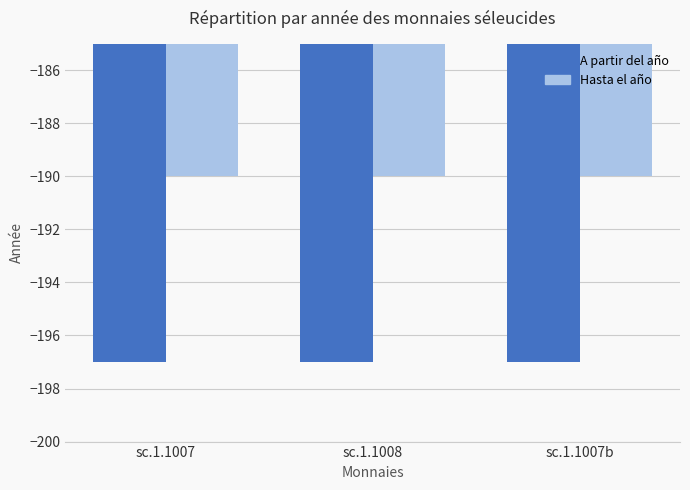

What is the greatest value displayed?

-190